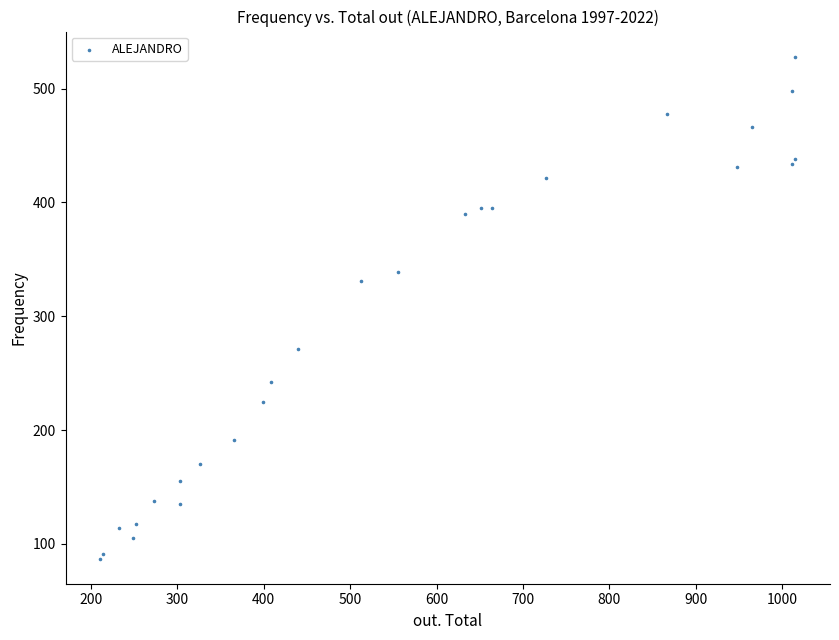

What Y value in the scatter plot is closest to 307?

331